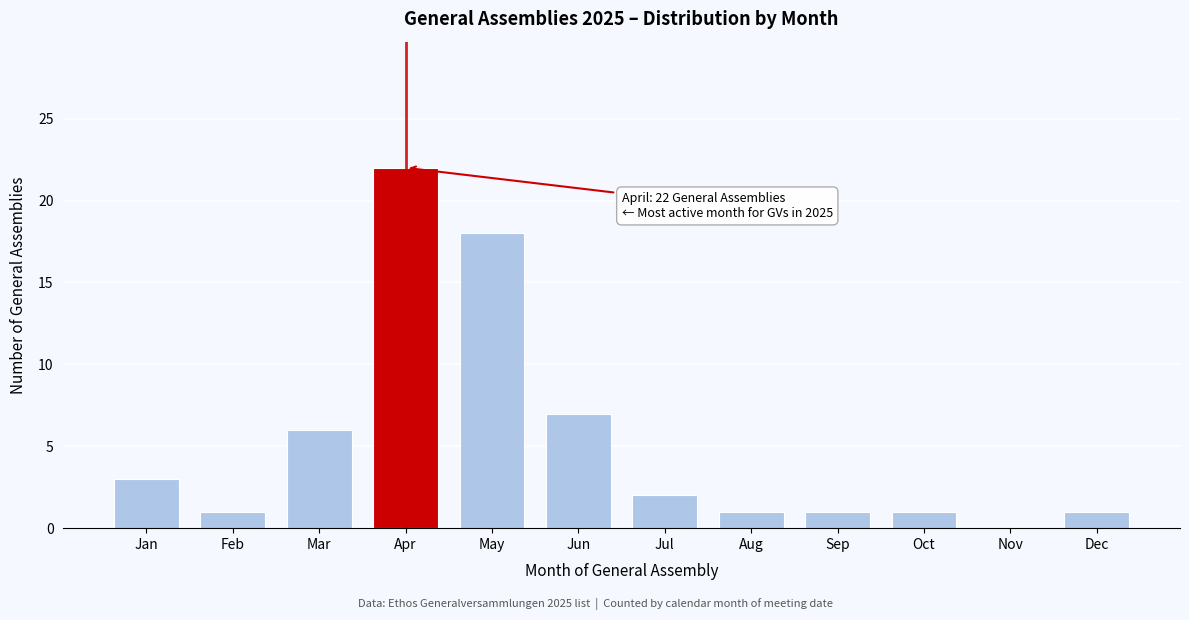

Reading left to right, transcribe all the data shown in this chart.

Jan=3	Feb=1	Mar=6	Apr=22	May=18	Jun=7	Jul=2	Aug=1	Sep=1	Oct=1	Nov=0	Dec=1